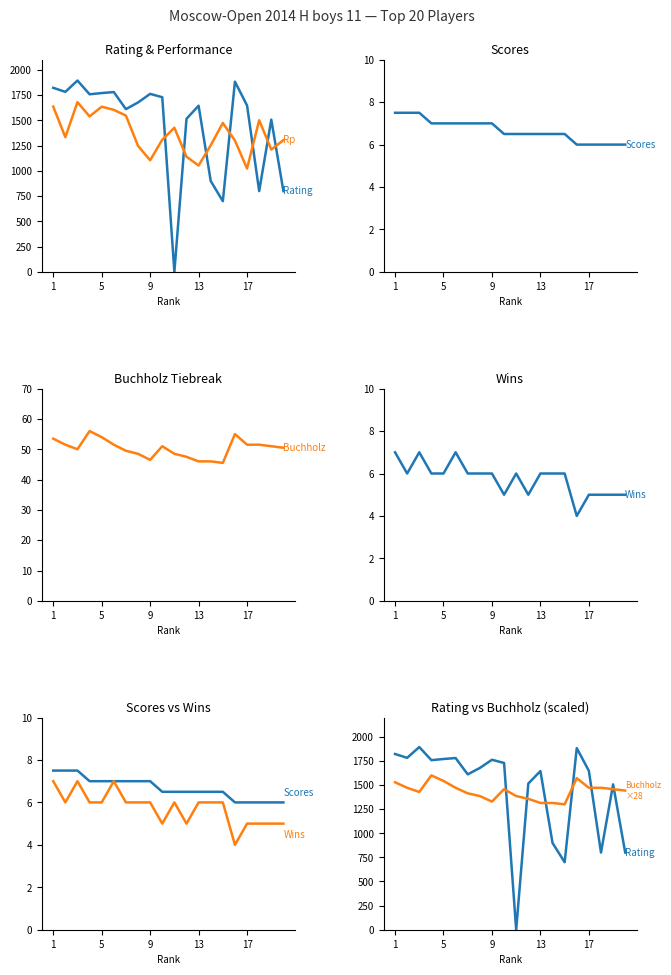

True or false: Wins and Buchholz×28 intersect in this chart.

False